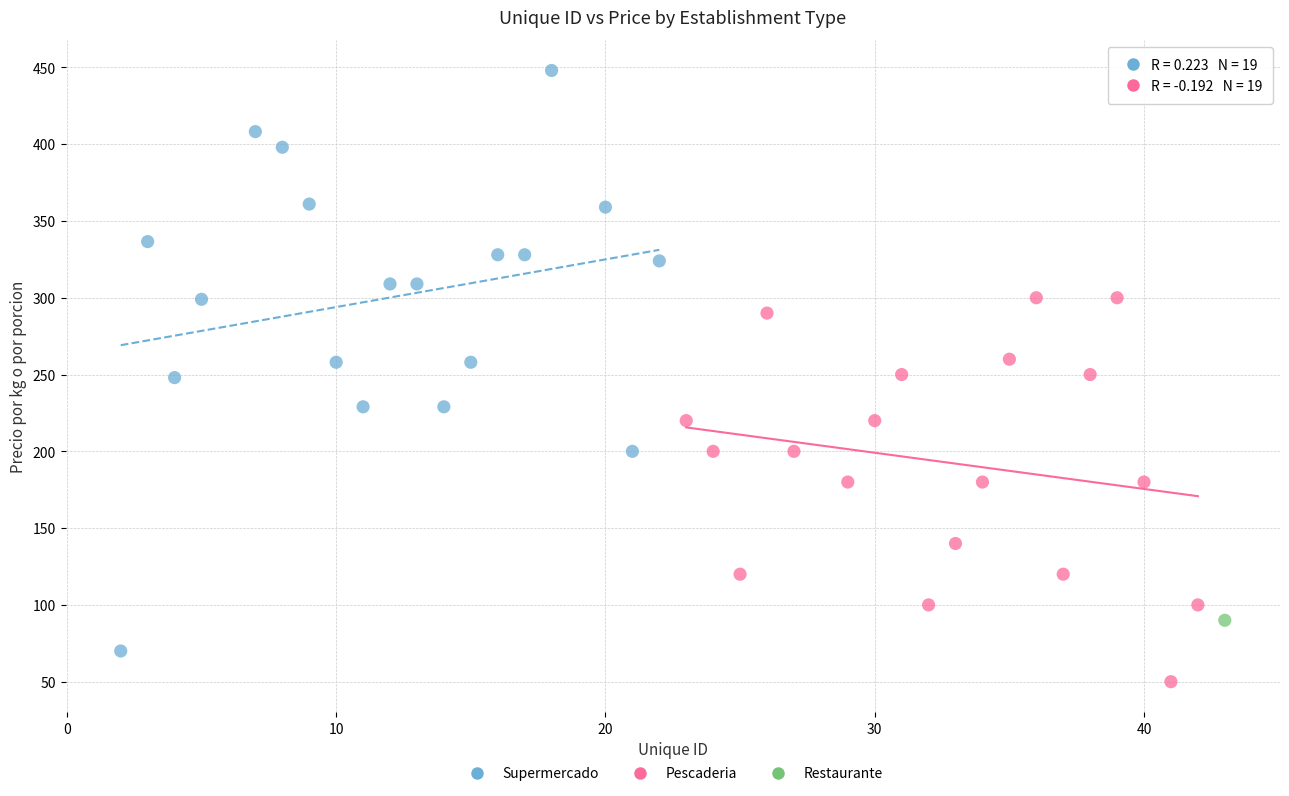

What are all the series names shown in the legend?

Supermercado, Pescaderia, Restaurante